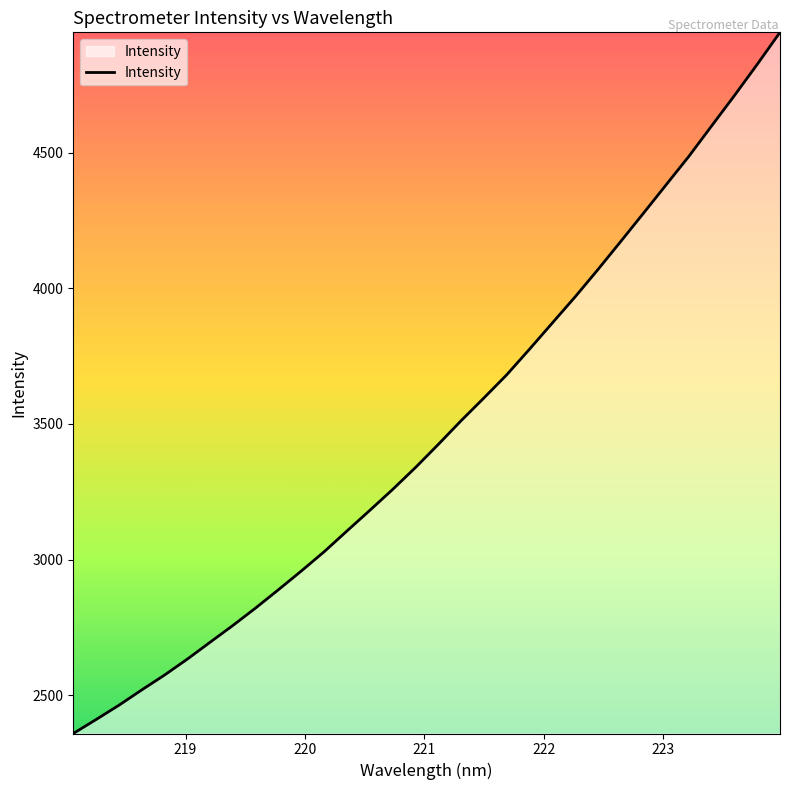

What is the smallest value displayed?

2359.8